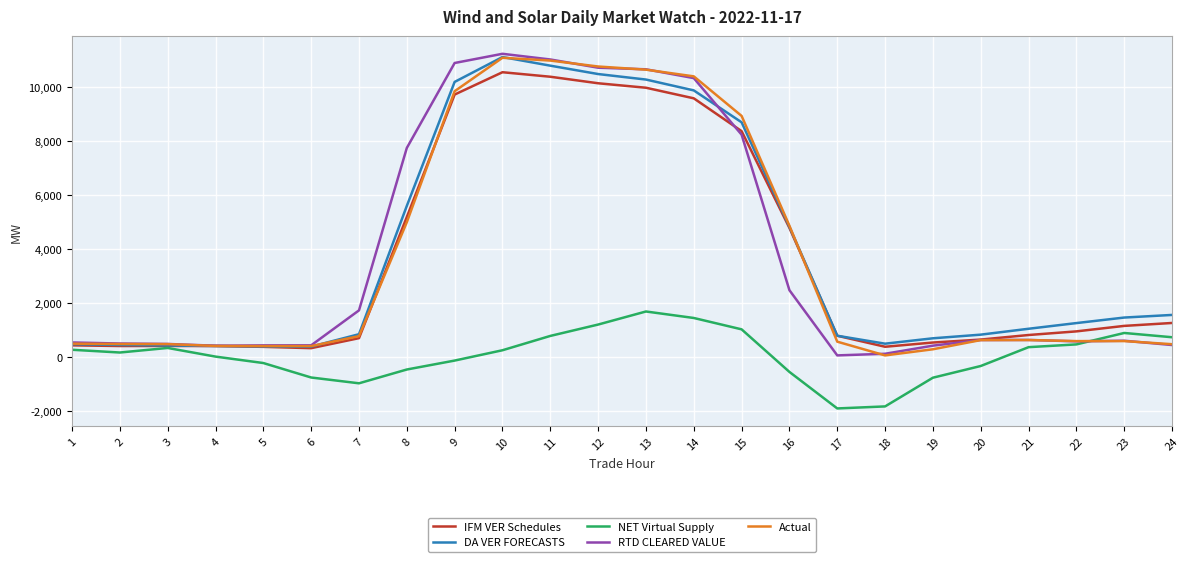

What is the greatest value displayed?

11219.5